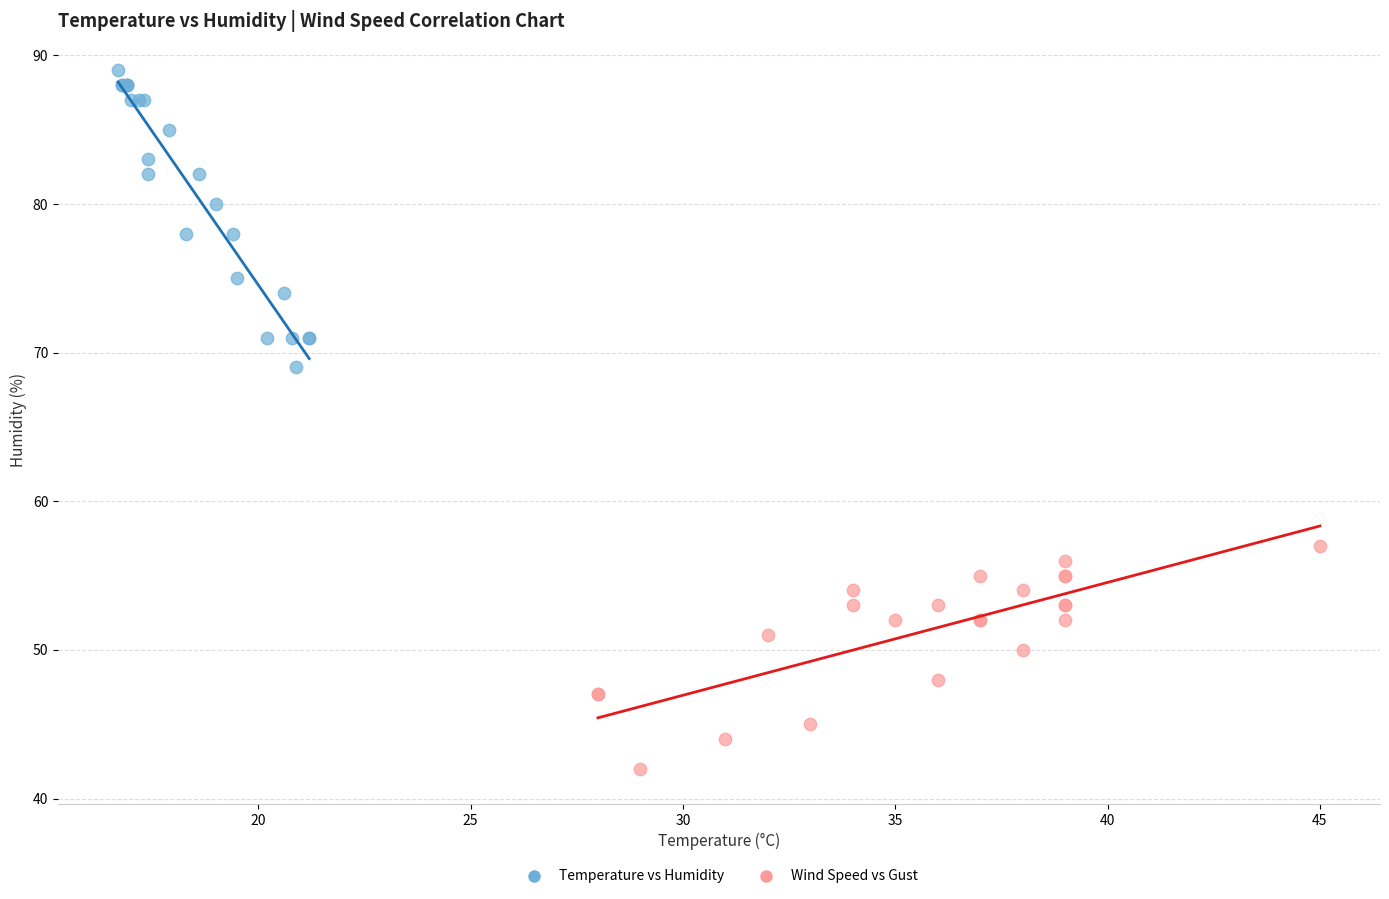

Which series has the largest Y range (max minus min)?

Temperature vs Humidity